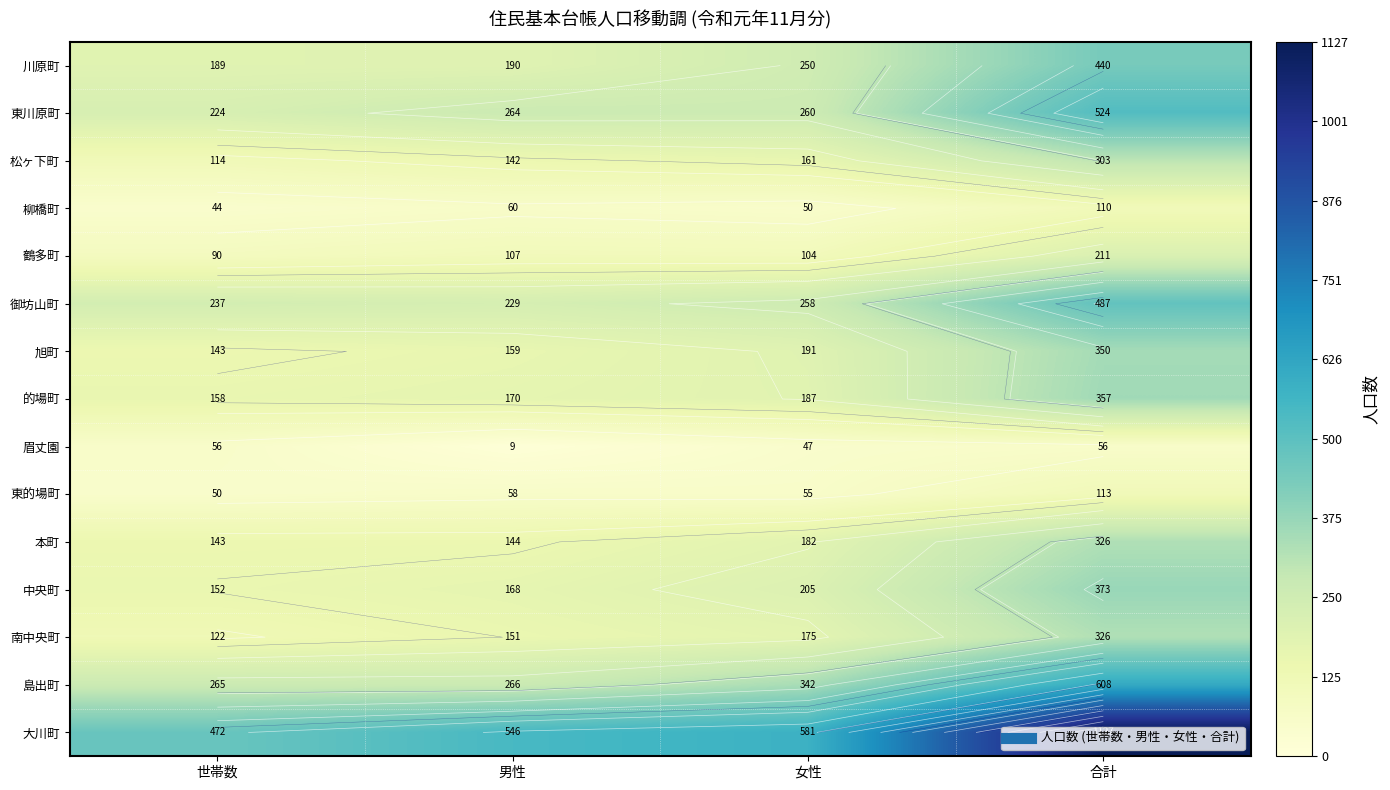

What is the average value of the 東的場町 series?

69